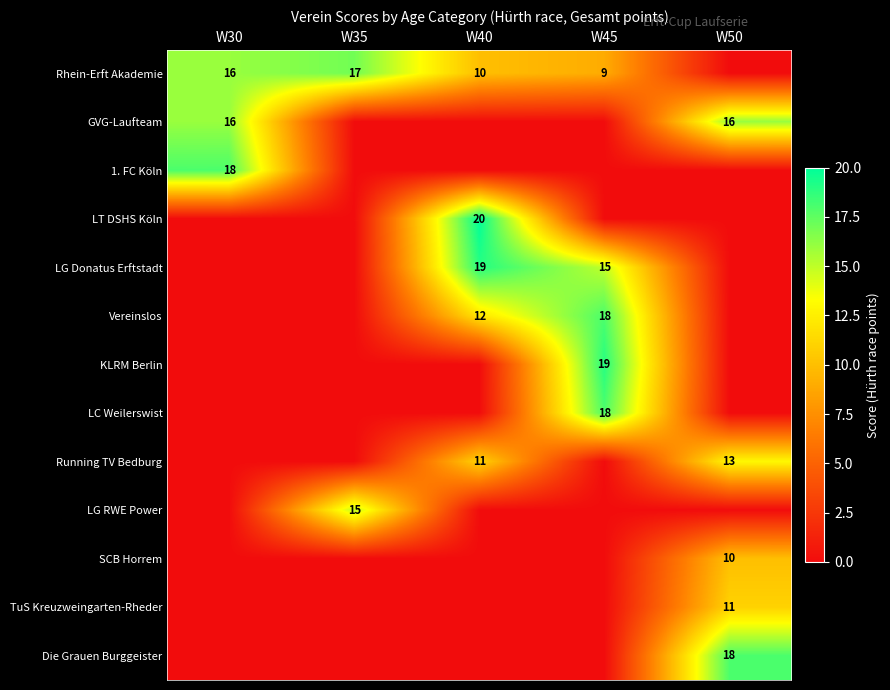

The KLRM Berlin series shows 19 at W45. True or false?

True